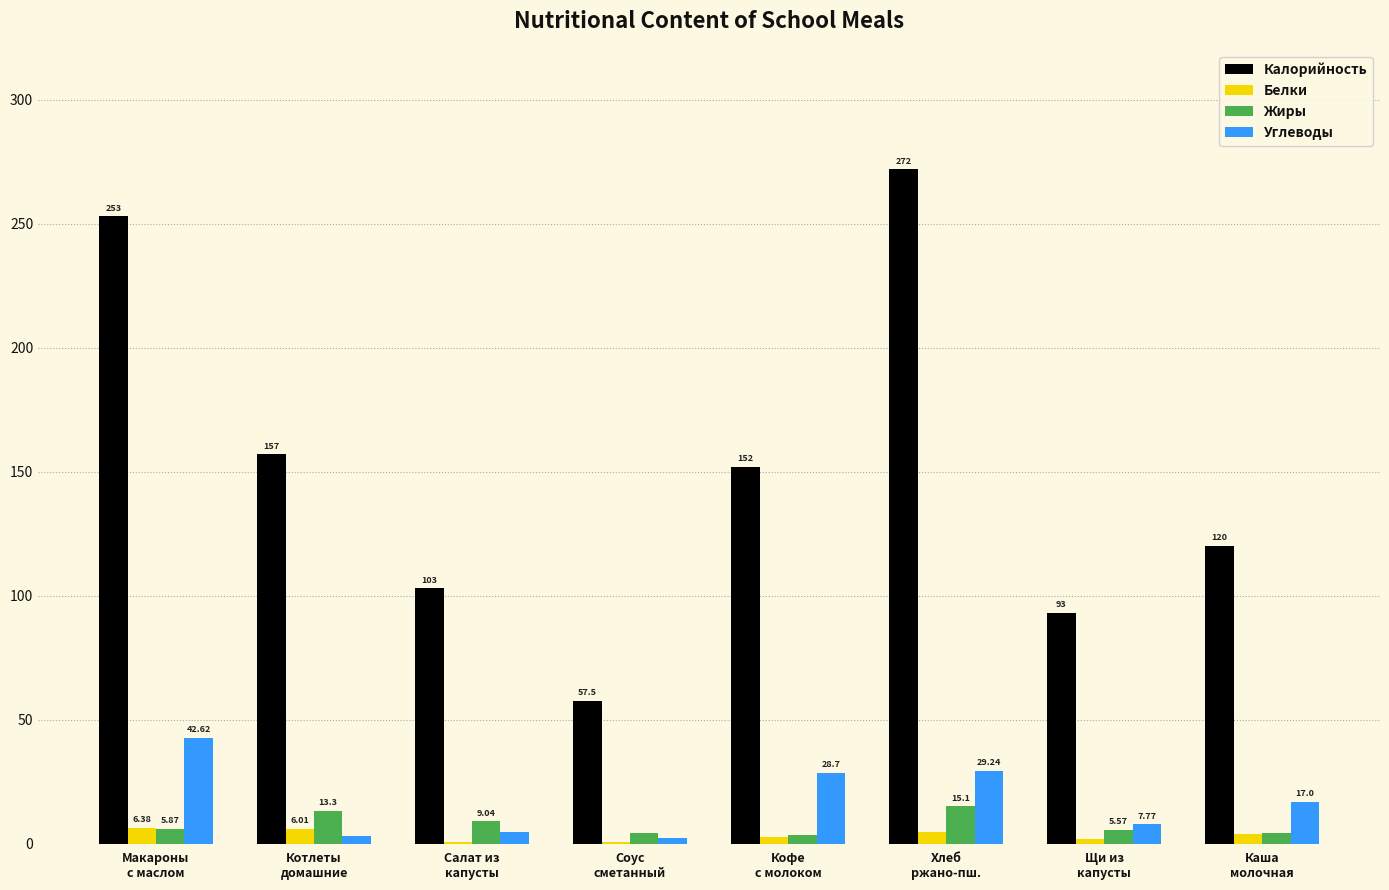

What is the maximum value shown in the chart?

272.0